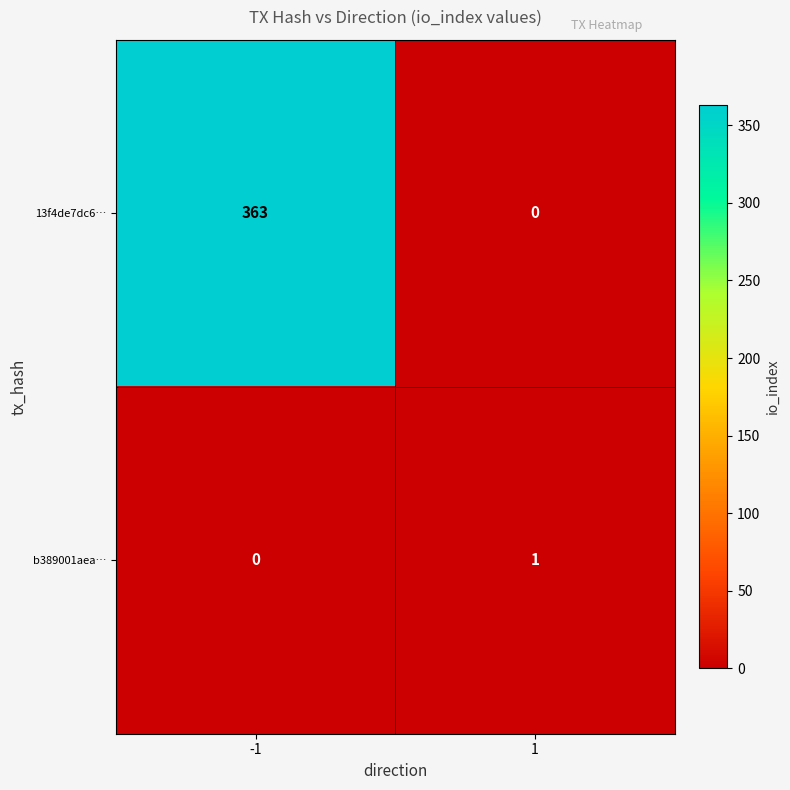

What is the difference between the maximum and minimum values in the 13f4de7dc6… series?

363